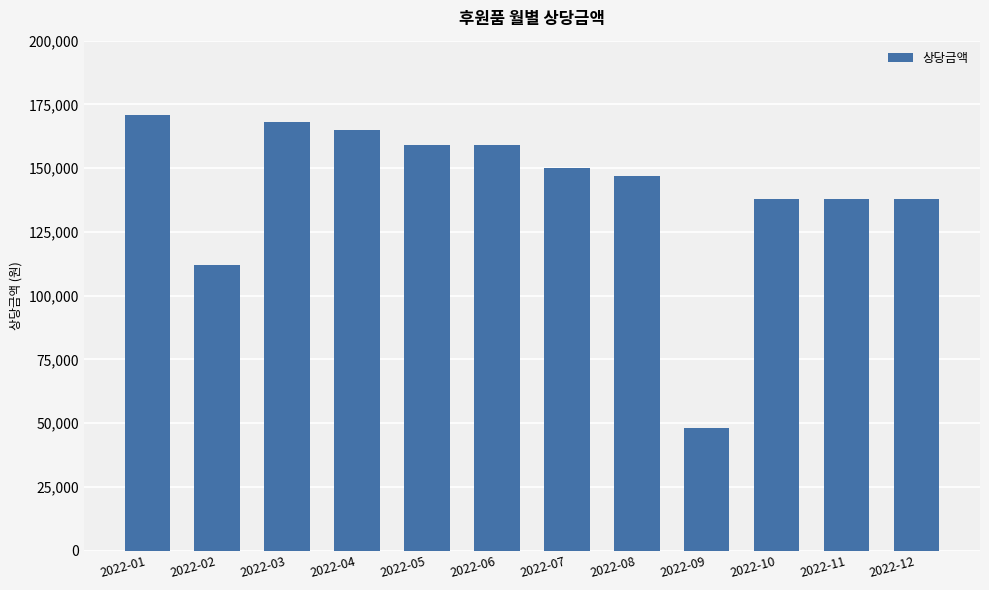

What is the smallest value displayed?

48000